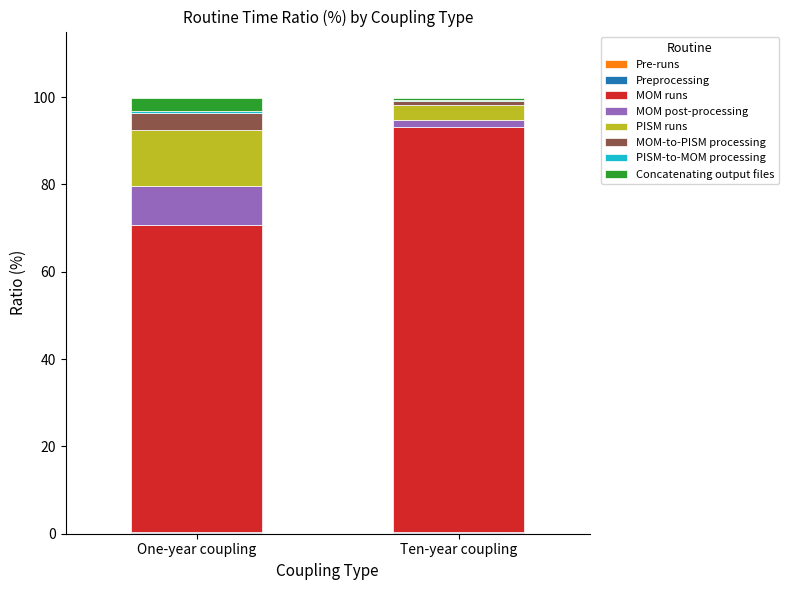

Reading right to left, what are all the values shown in this chart?

One-year coupling Ratio (%): 3.0	0.4	3.9	12.9	9.1	70.3	0.2	0.1
Ten-year coupling Ratio (%): 0.6	0.1	0.9	3.5	1.6	92.6	0.3	0.2